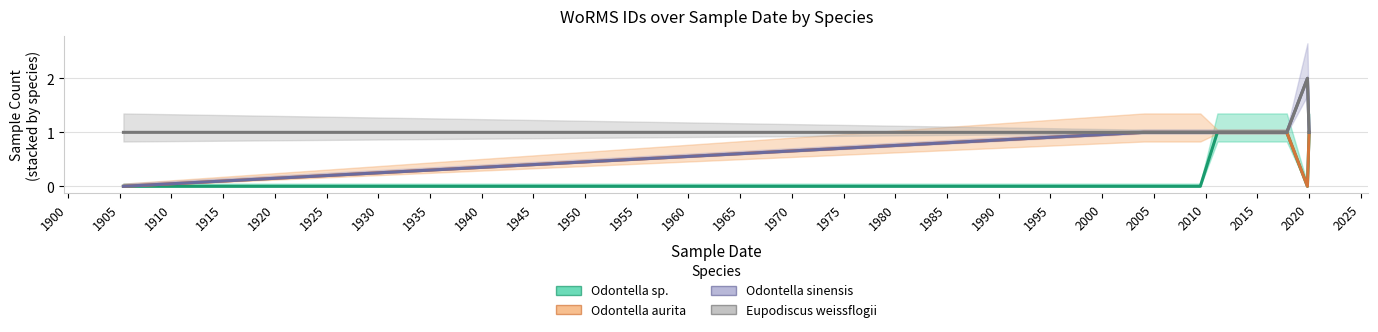

Is the value of Odontella sinensis at 1900 greater than the value of Eupodiscus weissflogii at 1920?

No